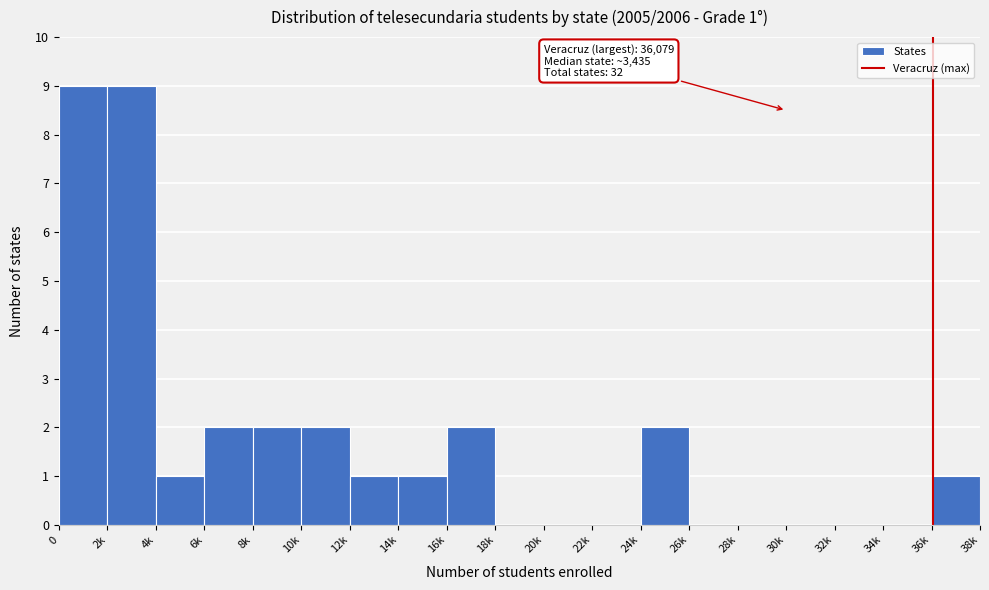

Reading right to left, extract all data points from this chart.

36k=1	34k=0	32k=0	30k=0	28k=0	26k=0	24k=2	22k=0	20k=0	18k=0	16k=2	14k=1	12k=1	10k=2	8k=2	6k=2	4k=1	2k=9	0=9